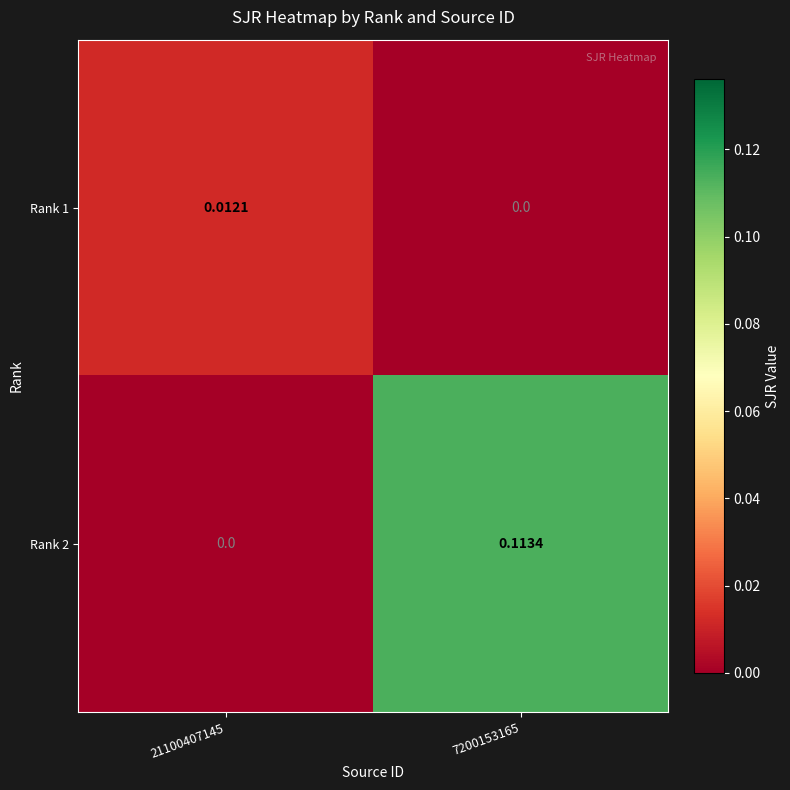

Is the value of Rank 2 at 7200153165 greater than the value of Rank 1 at 7200153165?

Yes